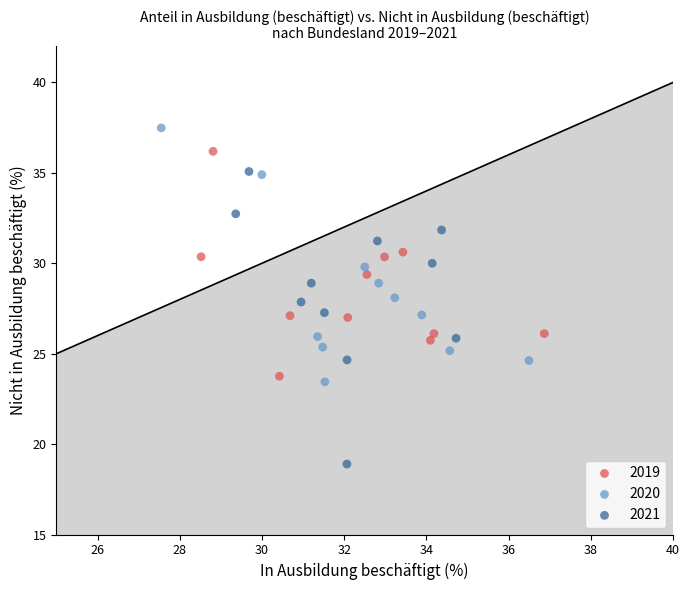

Which series has the widest spread of Y values?

2021